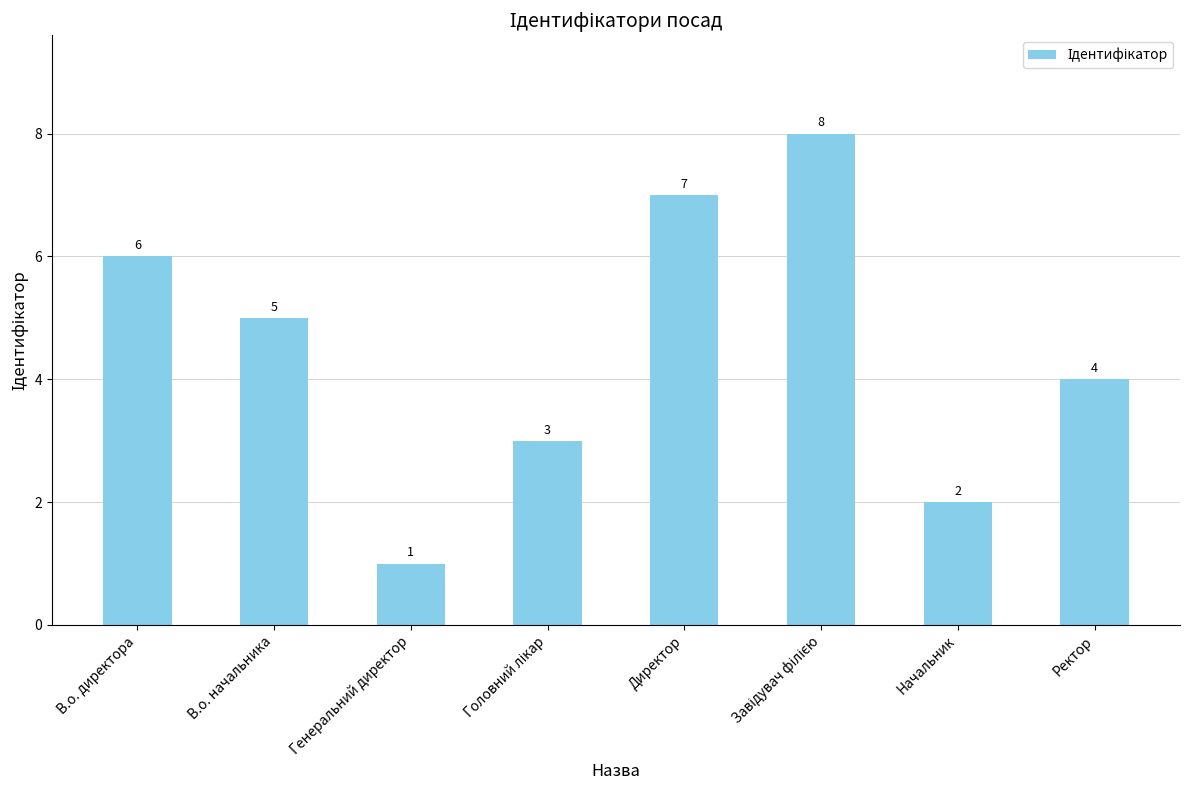

Where is the data nearest to the value 4?

Ректор